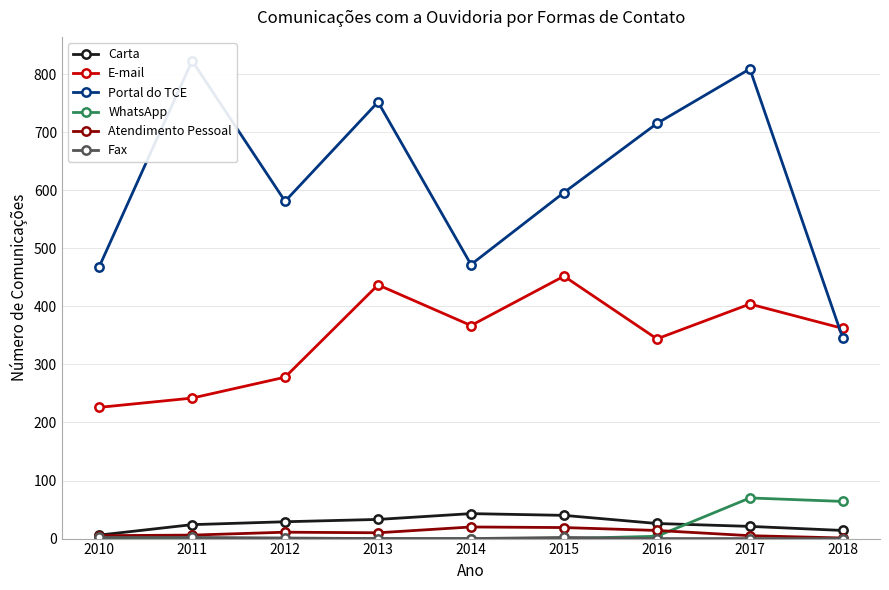

The Fax series shows 0 at 2014. True or false?

True